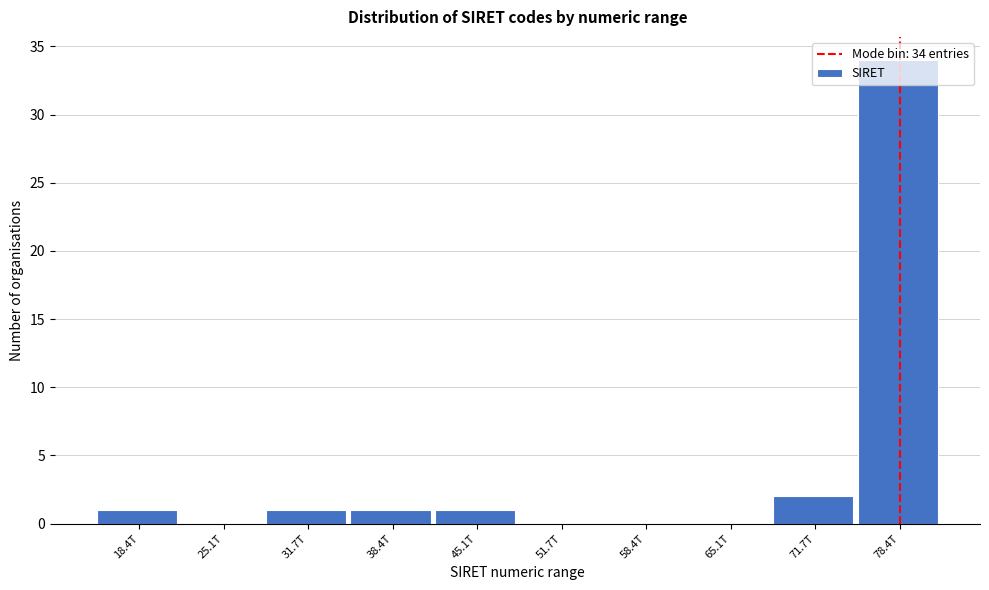

What is the ratio of the value at 18.4T to the value at 38.4T?

1.0